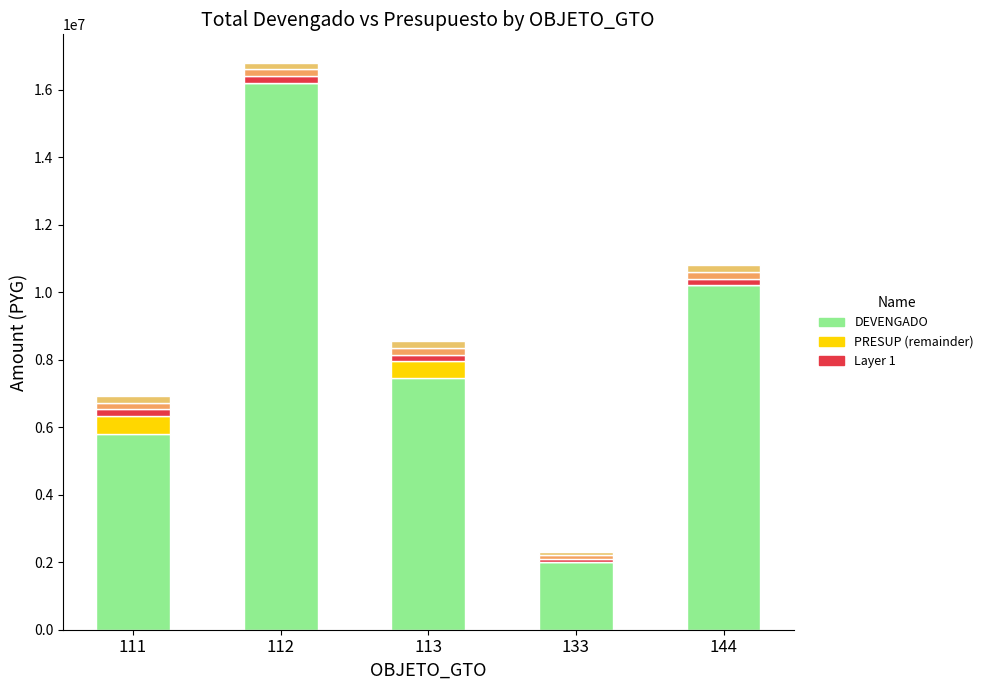

What is the average value of the Layer 1 series?

180000